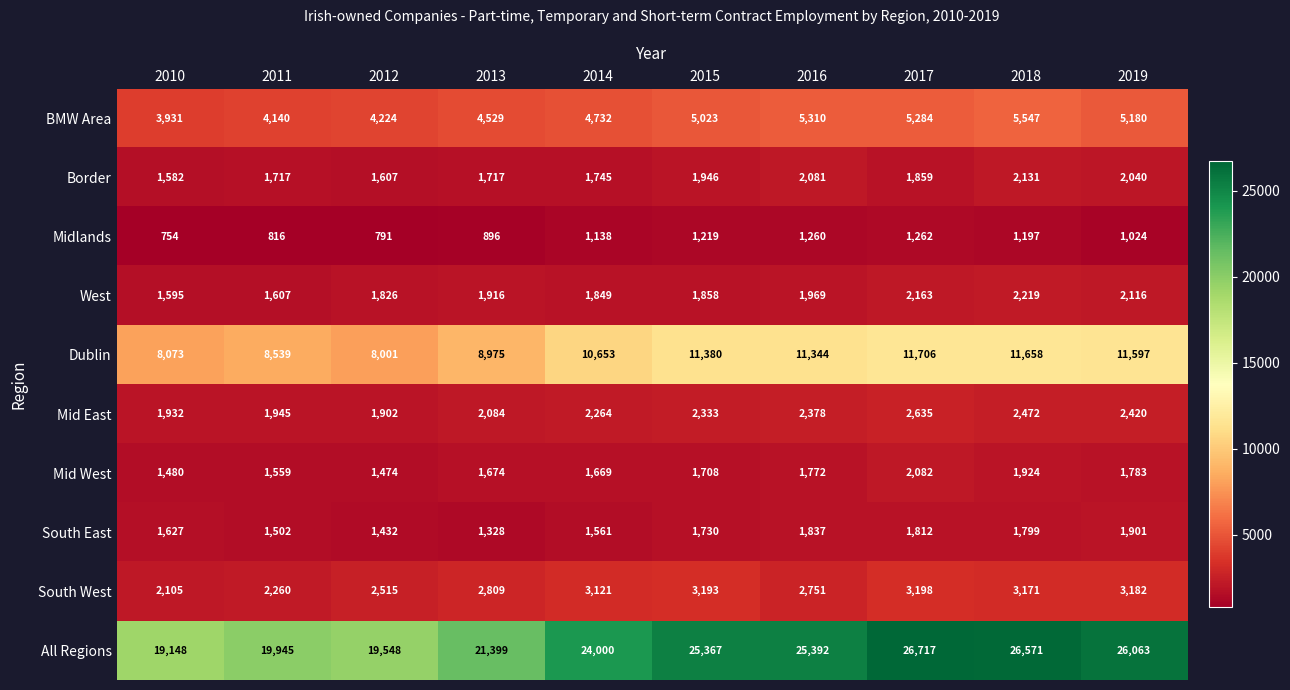

How many series are shown in this chart?

10